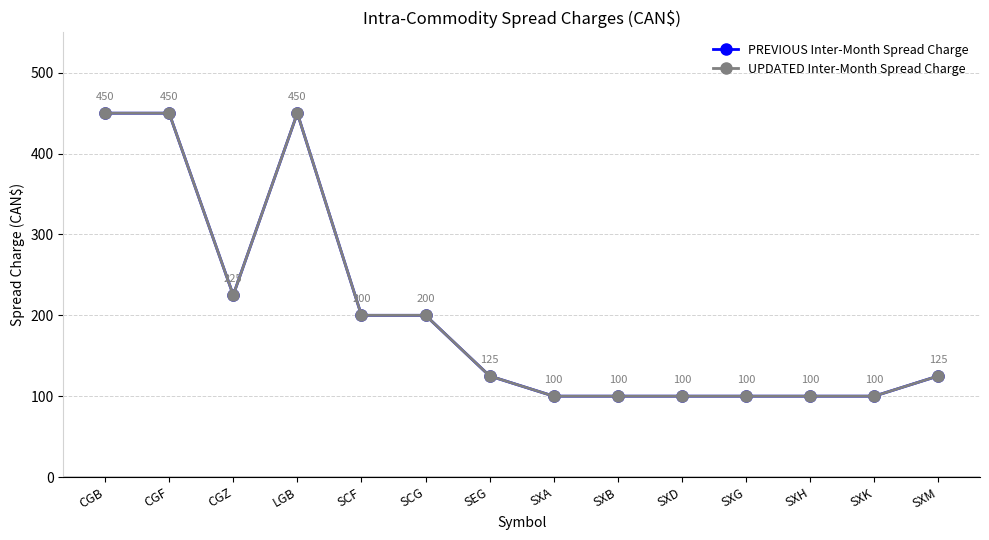

Rank the categories by PREVIOUS Inter-Month Spread Charge value from highest to lowest.

CGB, CGF, LGB, CGZ, SCF, SCG, SEG, SXM, SXA, SXB, SXD, SXG, SXH, SXK